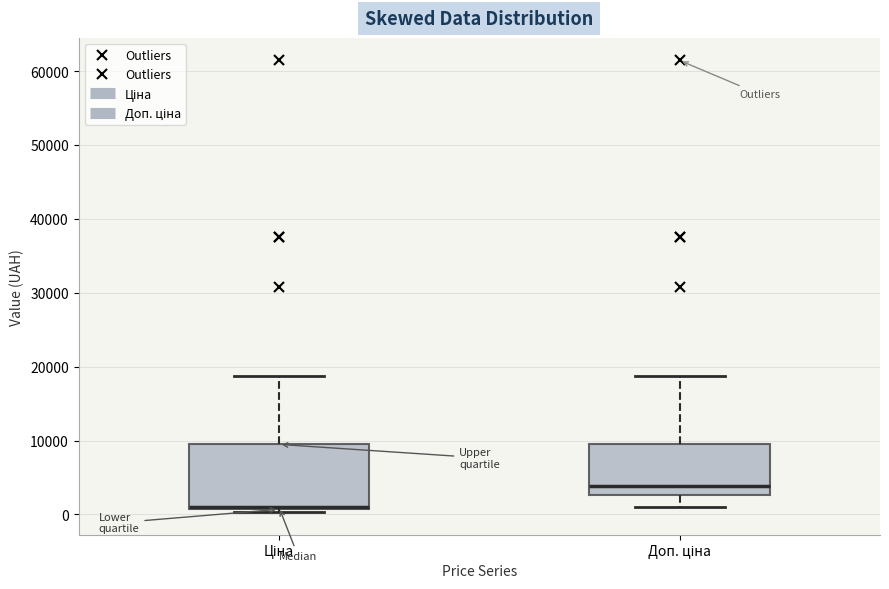

Reading left to right, transcribe this box plot: for each box, give where its median line is, the range the box spans, and where its two whiskers end, as read against the y-axis. The values are not printed on the chart, so give them approximately, as read against the axis.

Ціна: median 1000, box 1000 to 9000, whiskers 0 to 19000
Доп. ціна: median 4000, box 3000 to 9000, whiskers 1000 to 19000